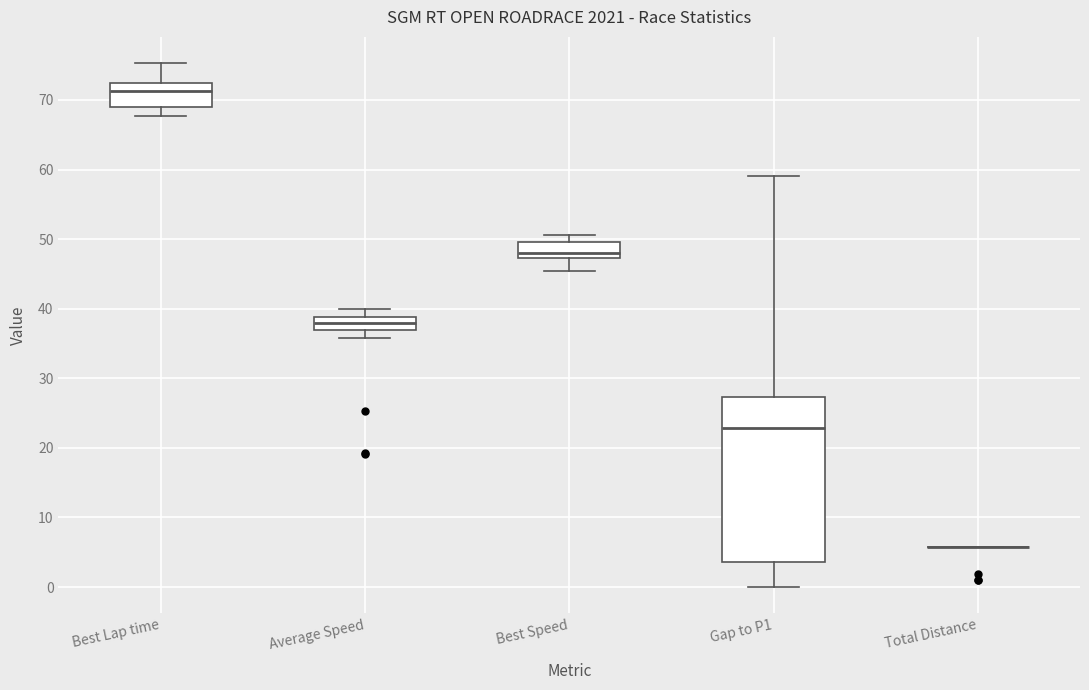

Where does the upper whisker of the box for Best Speed end on the y-axis? The values are not printed on the chart, so give them approximately, as read against the axis.

51